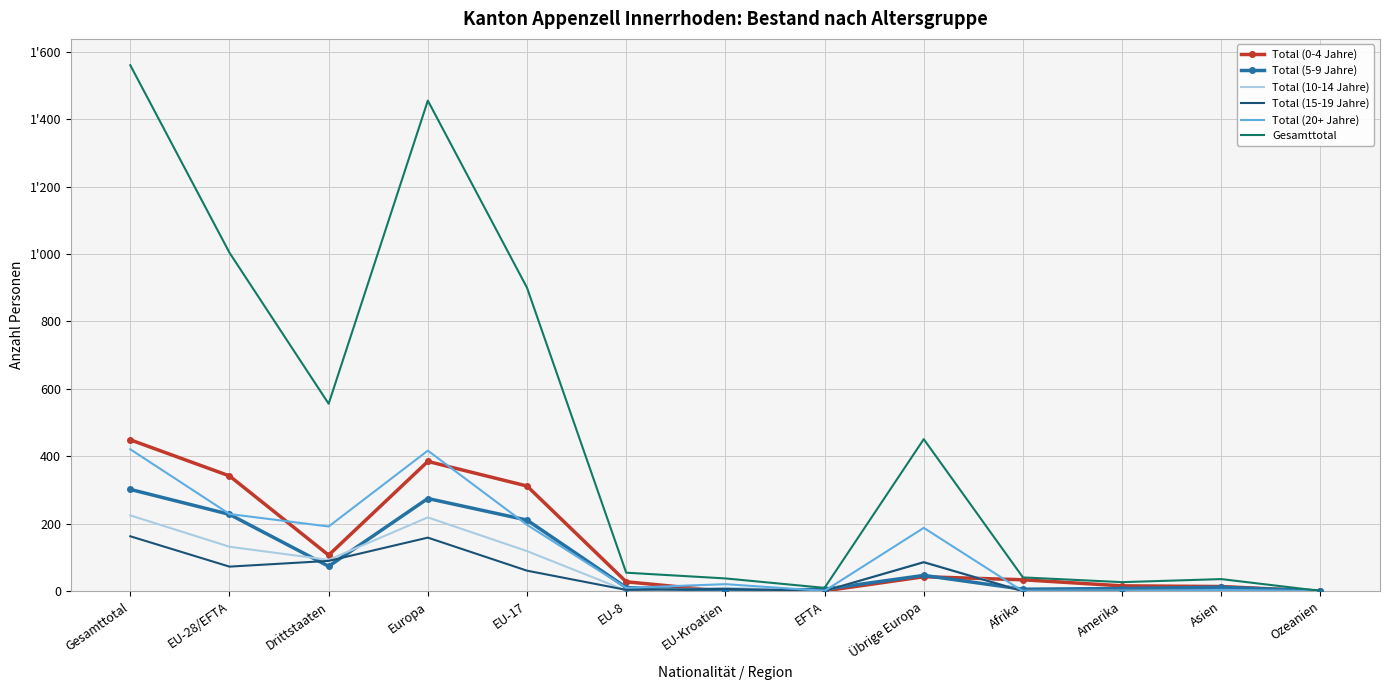

What is the sum of the Total (10-14 Jahre) values at EU-8 and Gesamttotal?

227